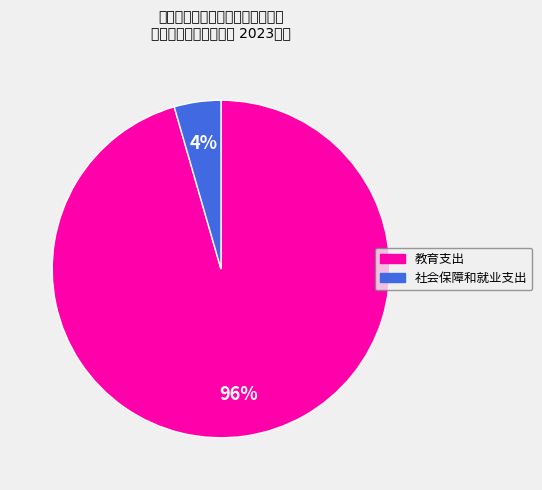

Count the number of slices in the pie.

2